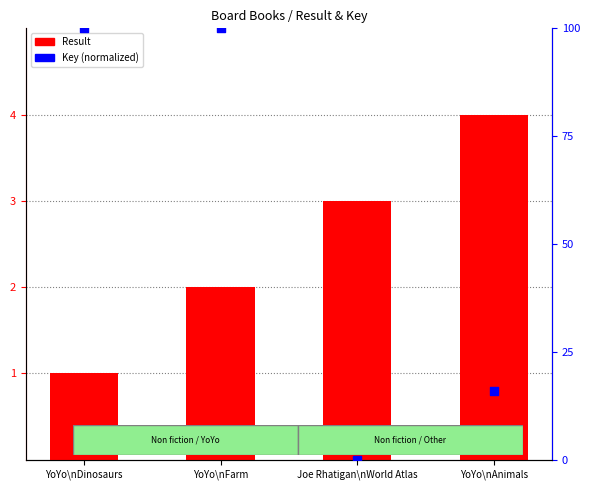

At how many categories does at least one series exceed 35?

2